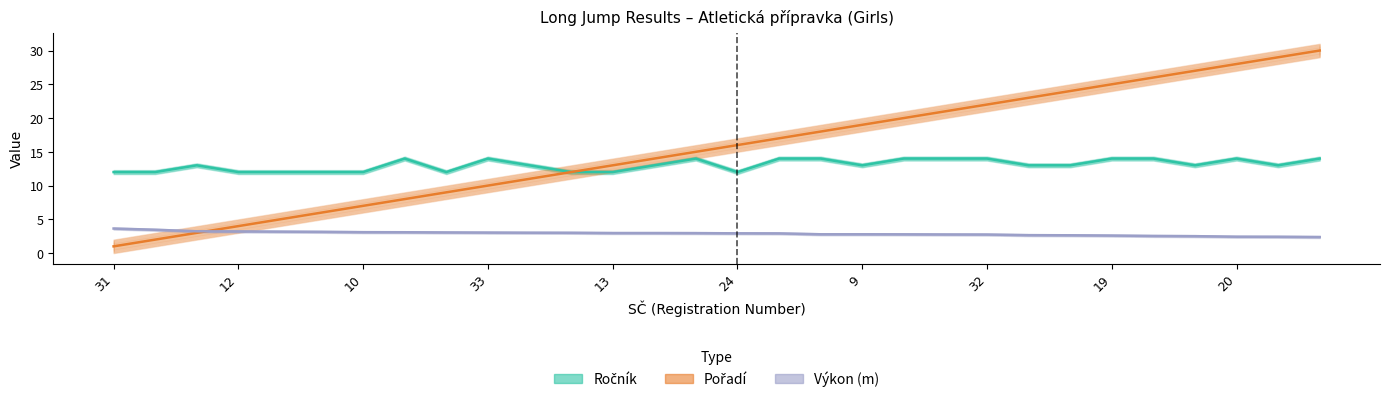

At which category is the sum across all series the highest?

29